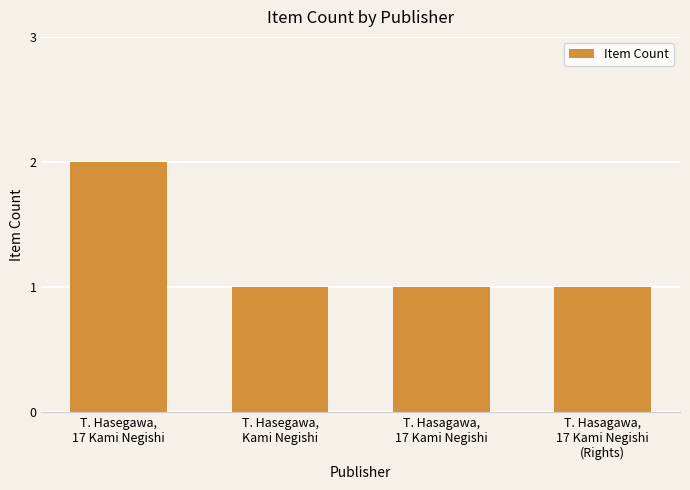

Reading right to left, what are all the values shown in this chart?

T. Hasagawa,
17 Kami Negishi
(Rights)=1	T. Hasagawa,
17 Kami Negishi=1	T. Hasegawa,
Kami Negishi=1	T. Hasegawa,
17 Kami Negishi=2